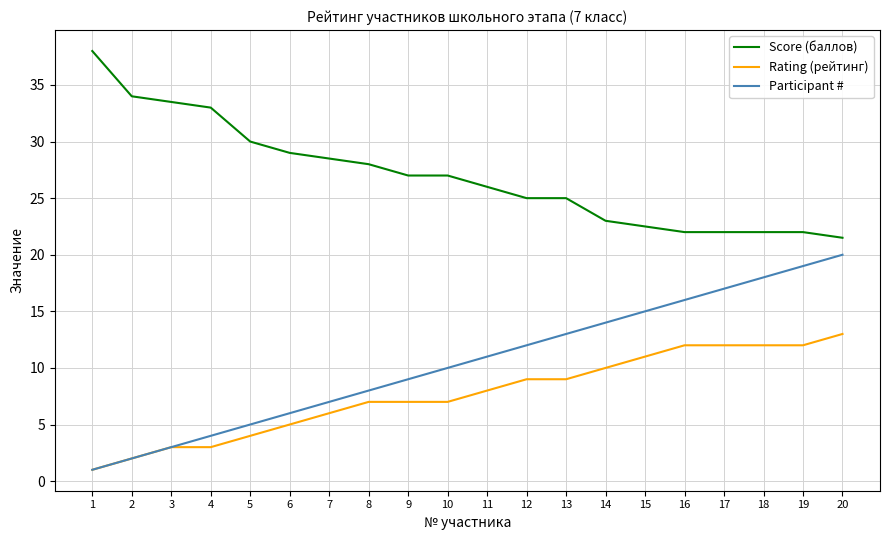

What is the difference between the maximum and minimum values in the Score (баллов) series?

16.5